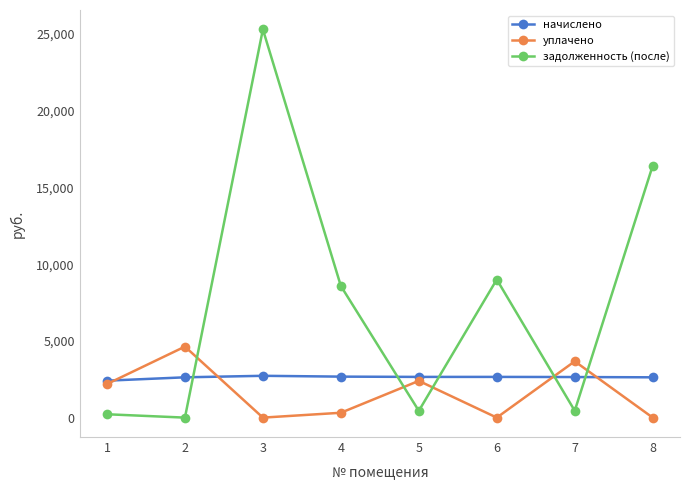

Which series has the largest total across all categories?

задолженность (после)